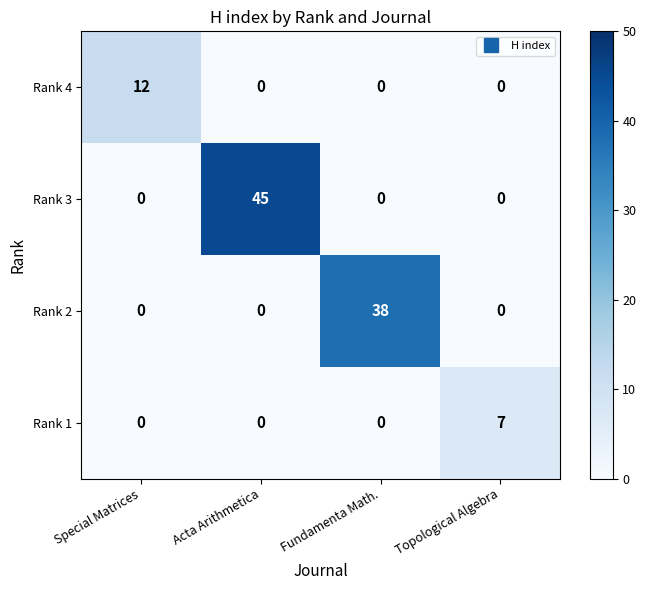

Is it true that Rank 1 equals 0 at Acta Arithmetica?

True